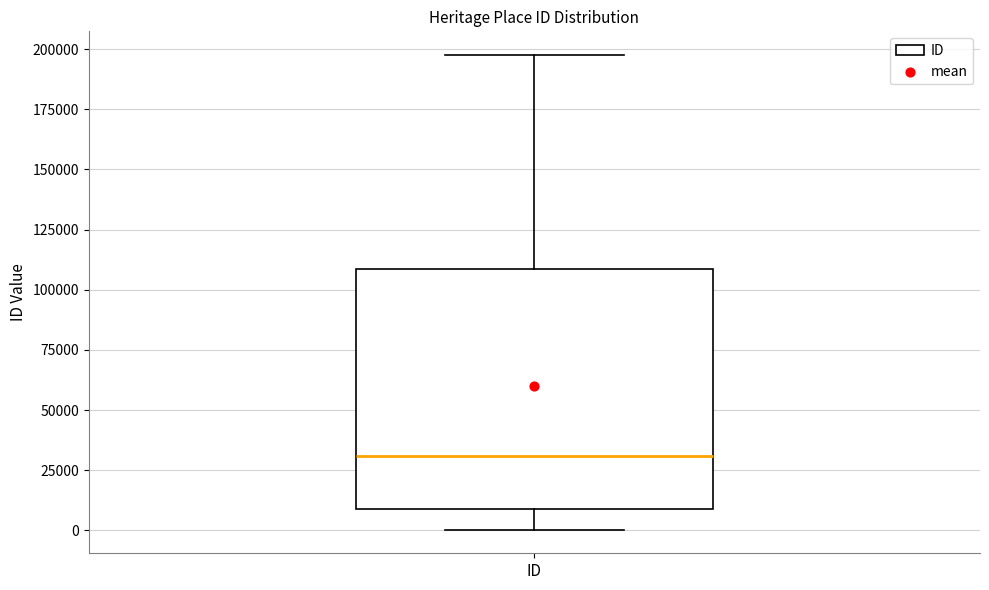

Transcribe this box plot: give where the median line is, the range the box spans, and where the two whiskers end, as read against the y-axis. The values are not printed on the chart, so give them approximately, as read against the axis.

median 30000, box 10000 to 110000, whiskers 0 to 200000